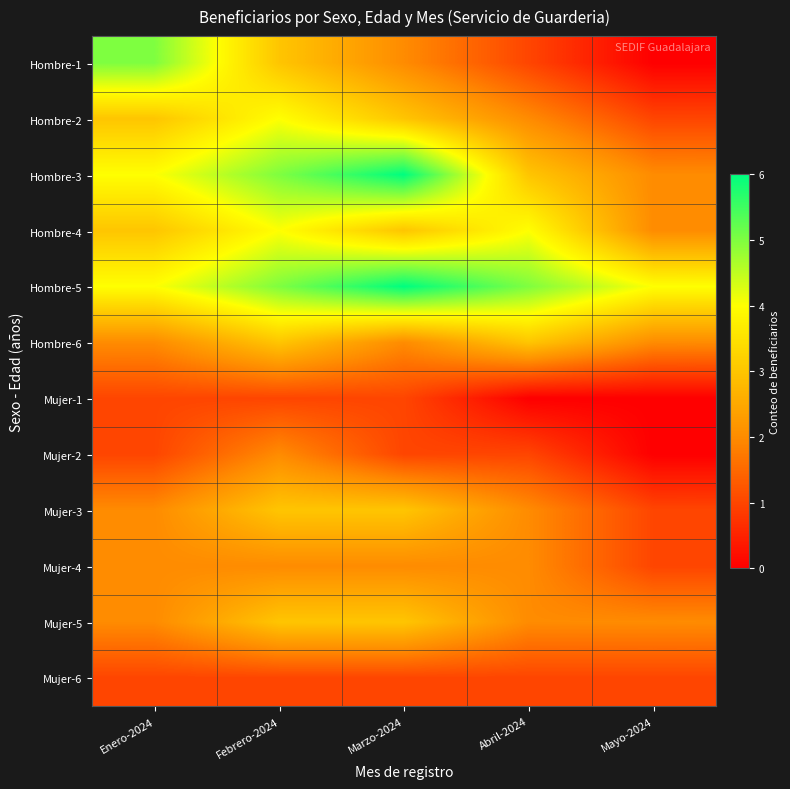

At which category is the sum across all series the highest?

Febrero-2024